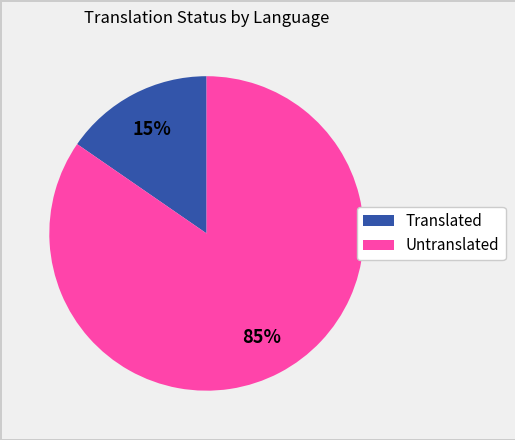

The Untranslated slice represents 94% of the pie. True or false?

False